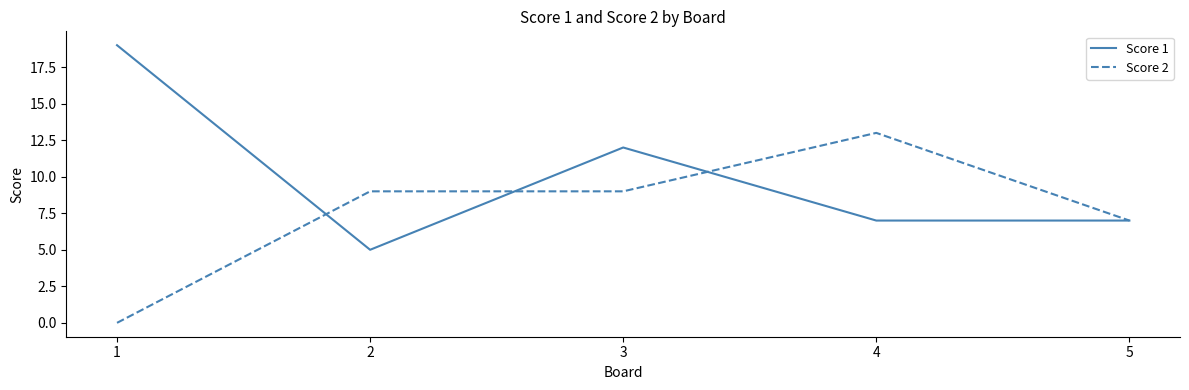

List the series in order of their peak value, lowest first.

Score 2, Score 1